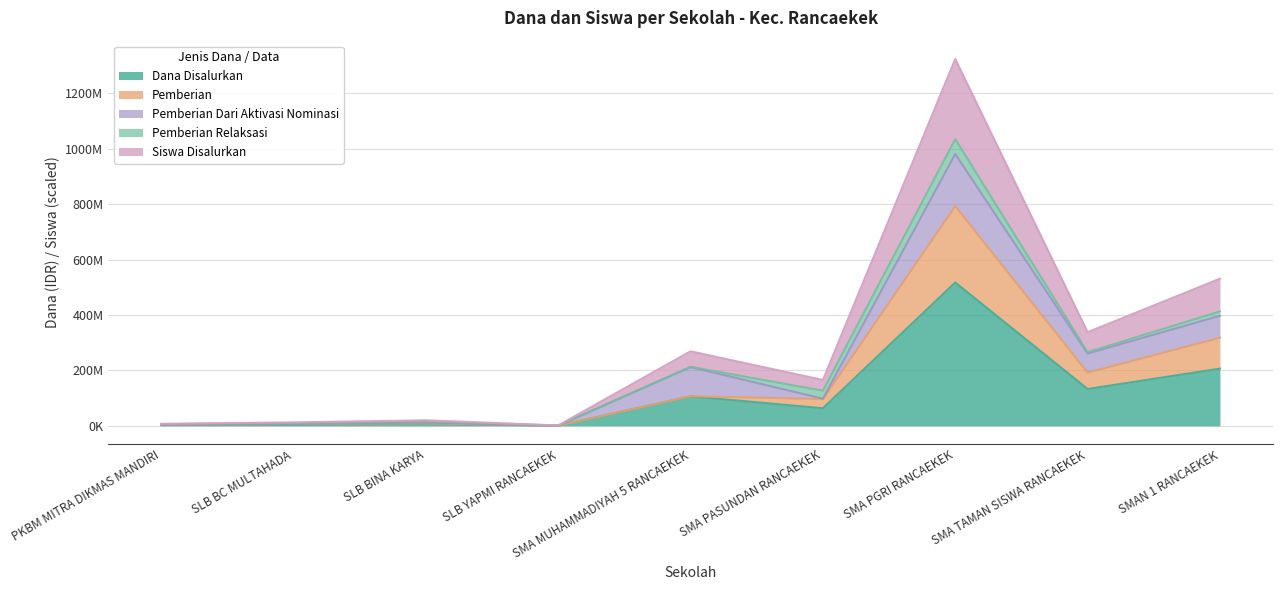

What is the lowest value of the Pemberian series?

500000